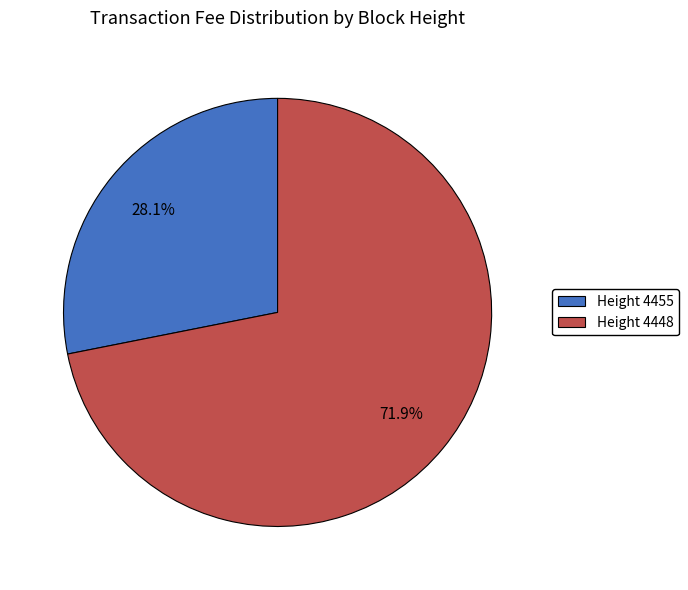

Is there a majority slice in this chart?

Yes